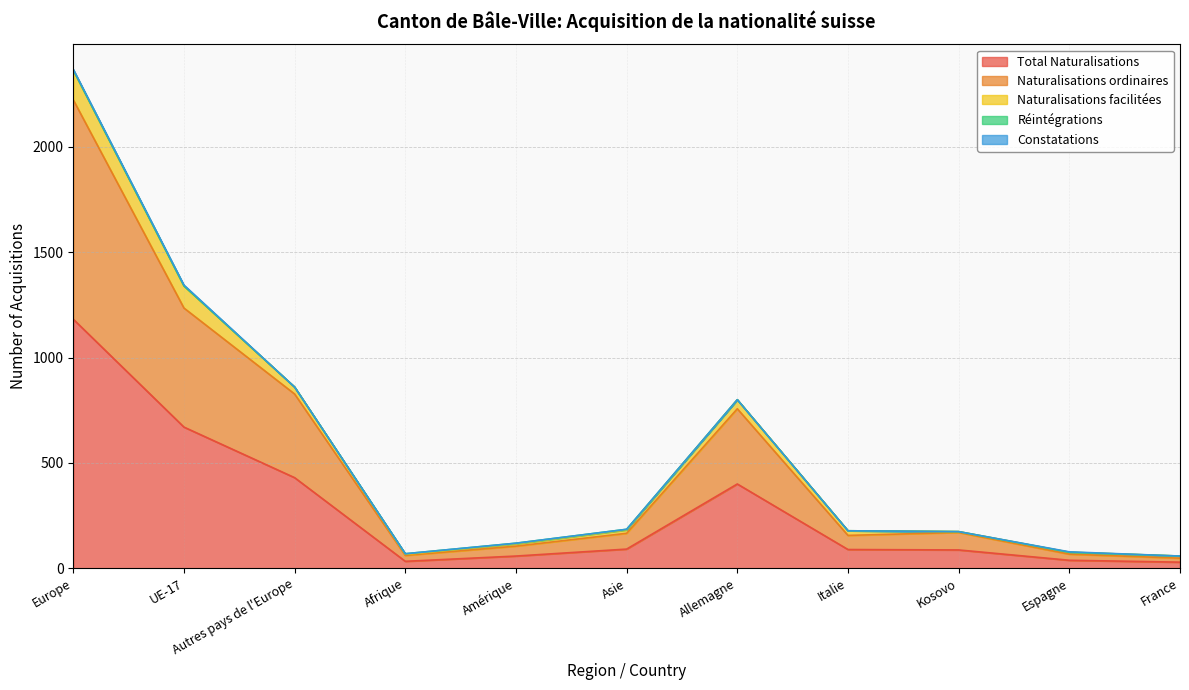

True or false: Naturalisations facilitées and Constatations cross at least once.

False